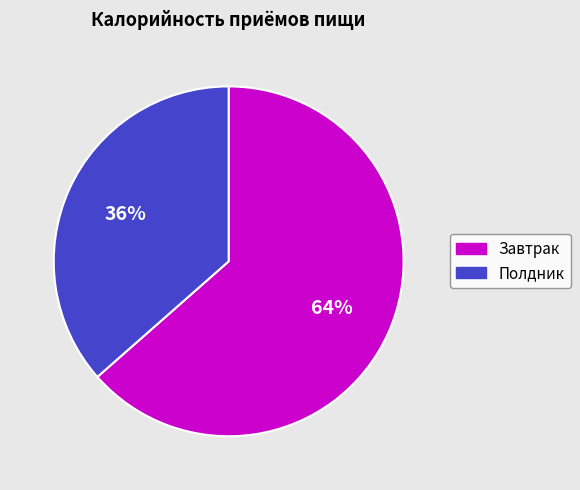

Which slice is the largest?

Завтрак